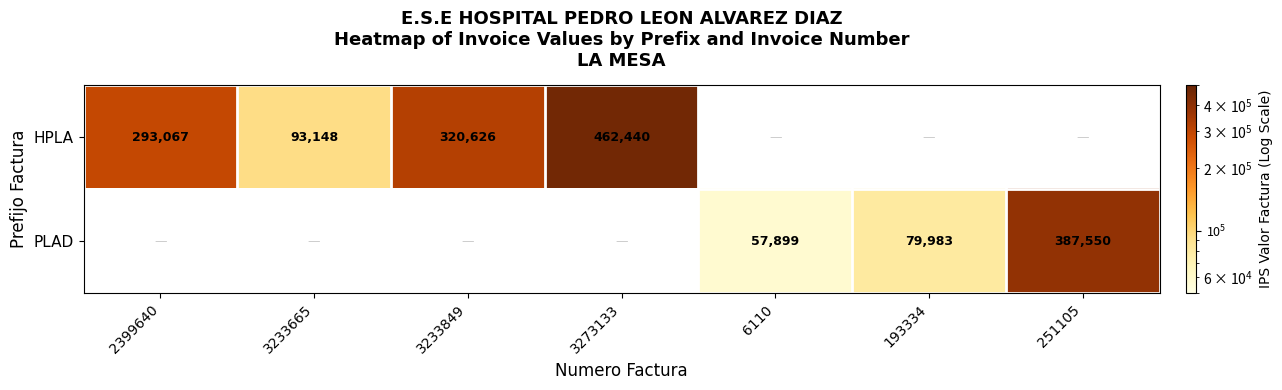

What is the maximum value shown in the chart?

462440.0